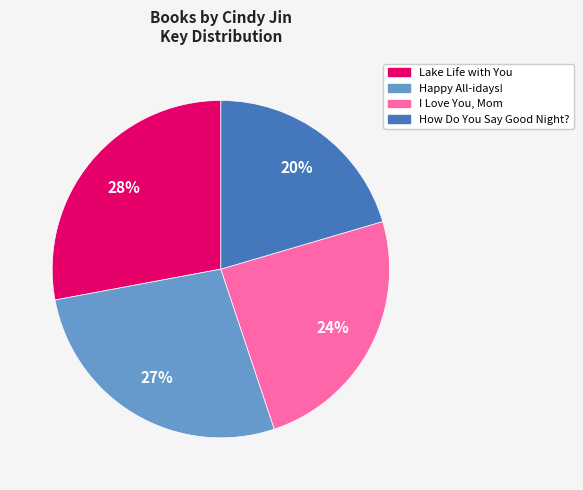

Combined, do Lake Life with You and I Love You, Mom account for over 50%?

Yes